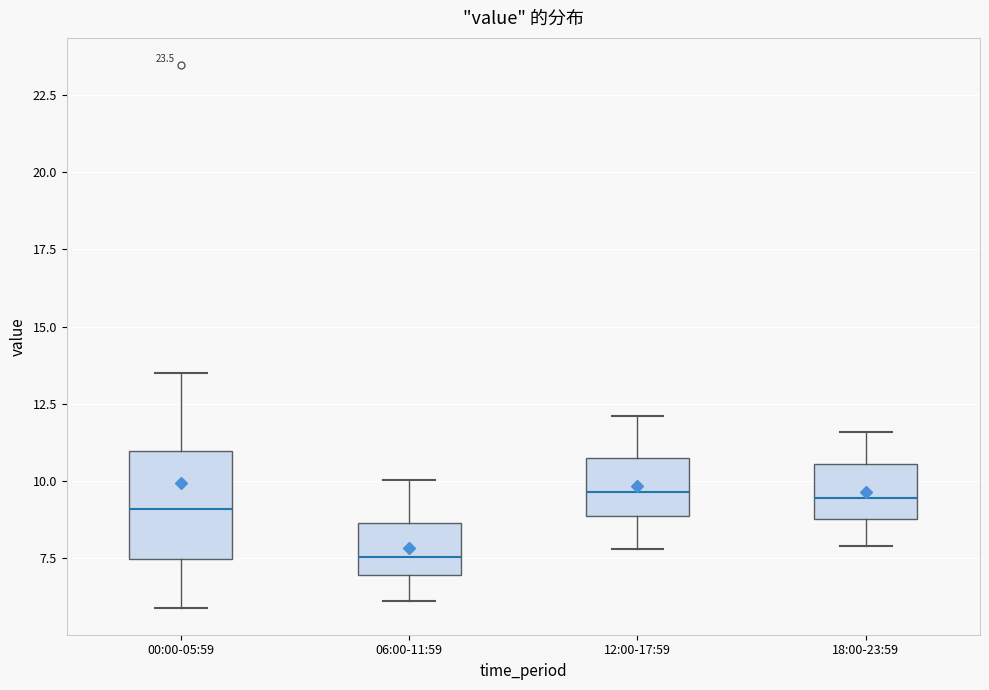

Reading left to right, read every box against the y-axis: the position of its median line, the range the box covers, and the ends of its whiskers. The values are not printed on the chart, so give them approximately, as read against the axis.

00:00-05:59: median 9.0, box 7.5 to 11.0, whiskers 6.0 to 13.5
06:00-11:59: median 7.5, box 7.0 to 8.5, whiskers 6.0 to 10.0
12:00-17:59: median 9.5, box 9.0 to 11.0, whiskers 8.0 to 12.0
18:00-23:59: median 9.5, box 9.0 to 10.5, whiskers 8.0 to 11.5